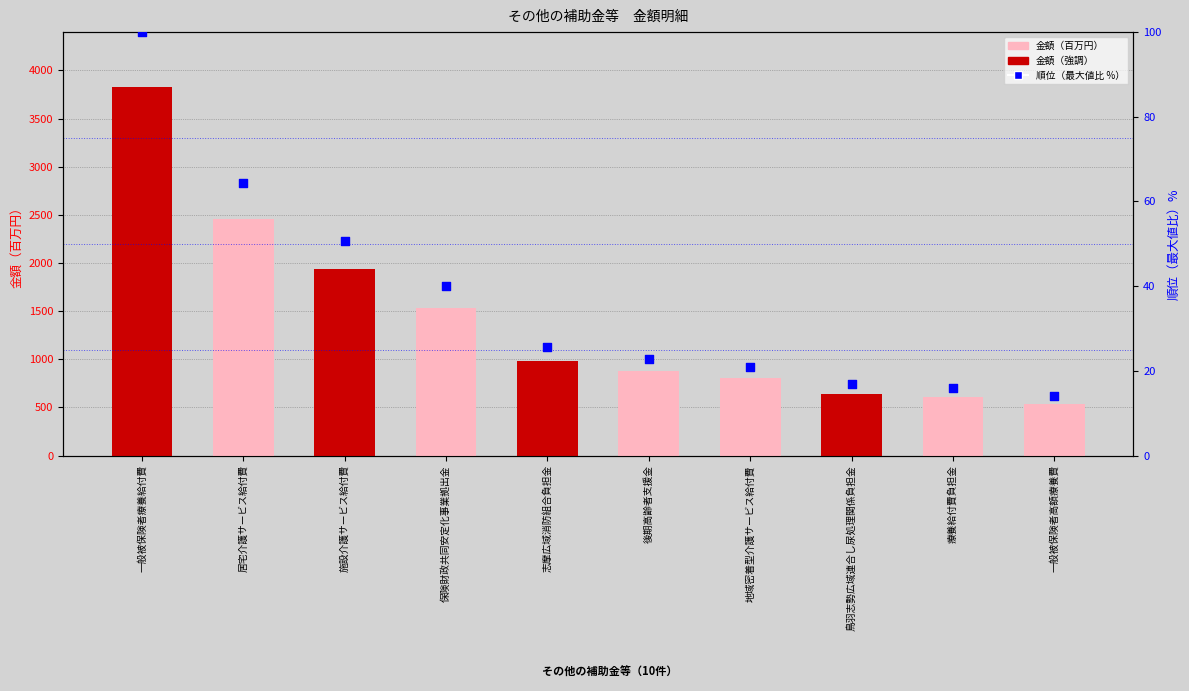

At which category is the sum across all series the highest?

一般被保険者療養給付費